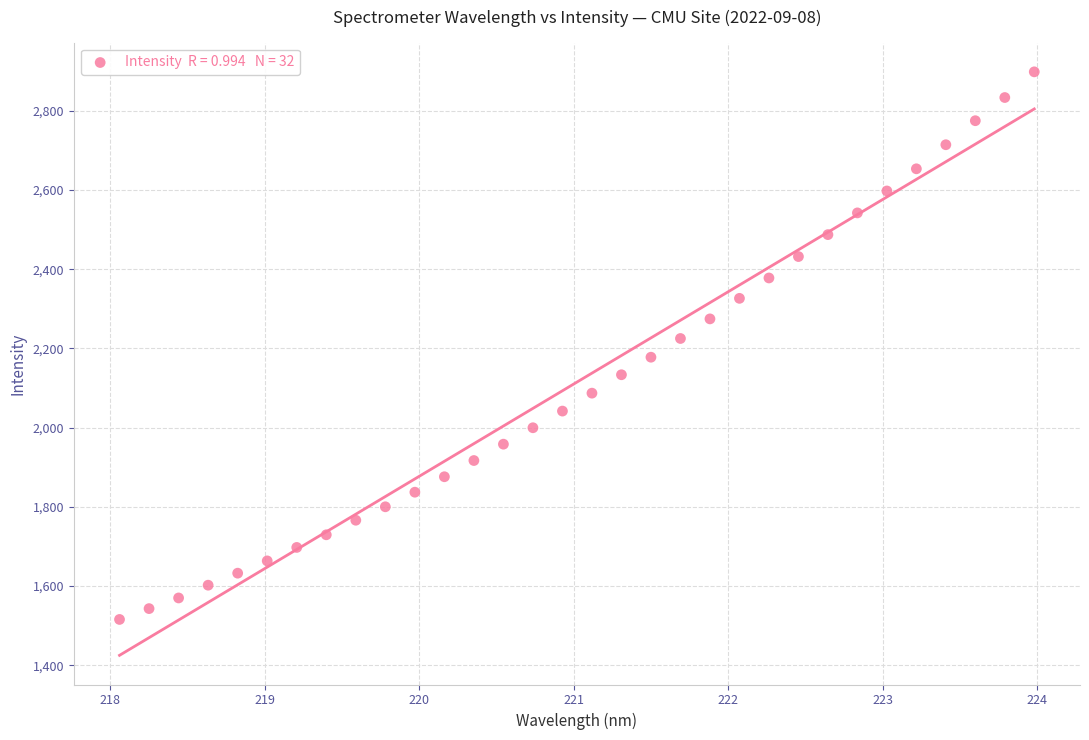

What is the range of Y values (max minus min)?

1382.2